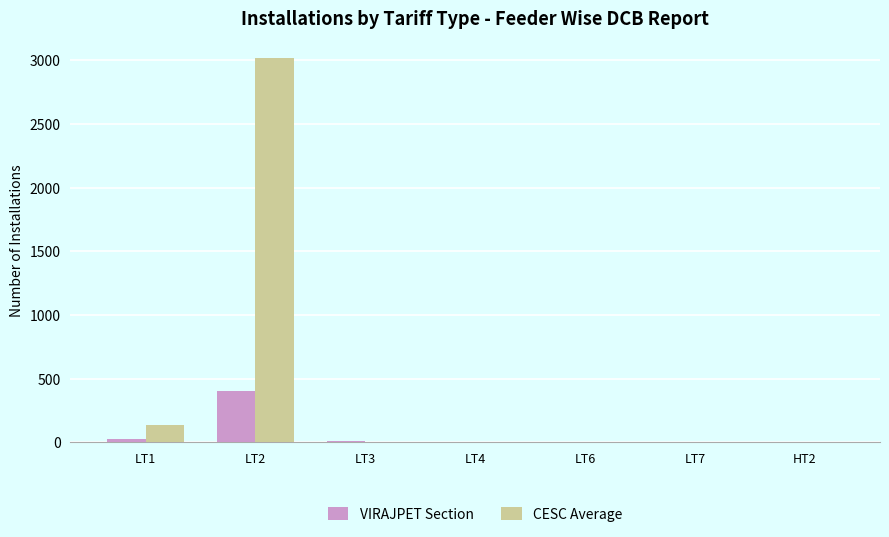

Count the number of categories in the chart.

7